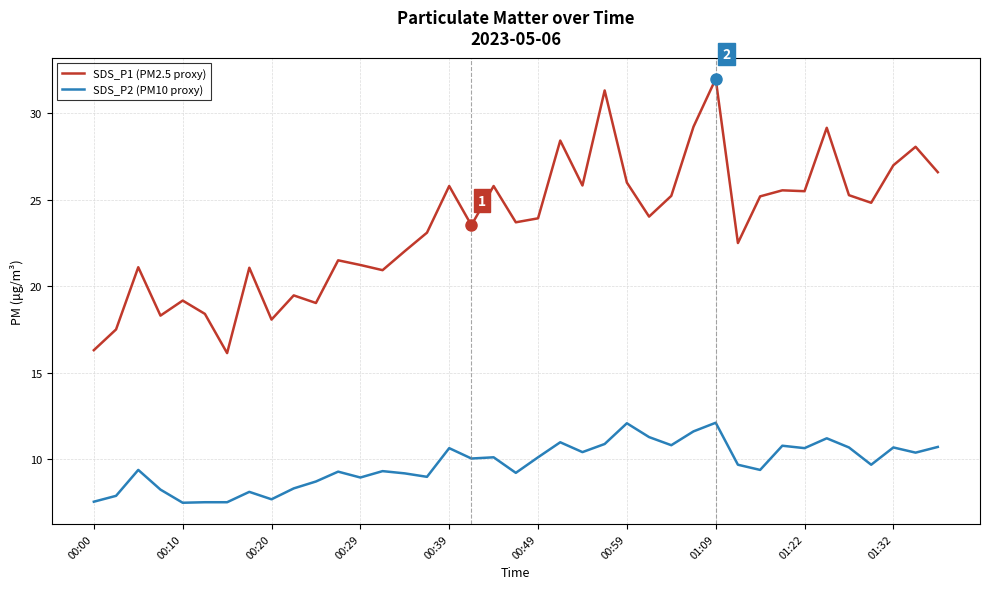

True or false: SDS_P1 (PM2.5 proxy) and SDS_P2 (PM10 proxy) cross at least once.

False